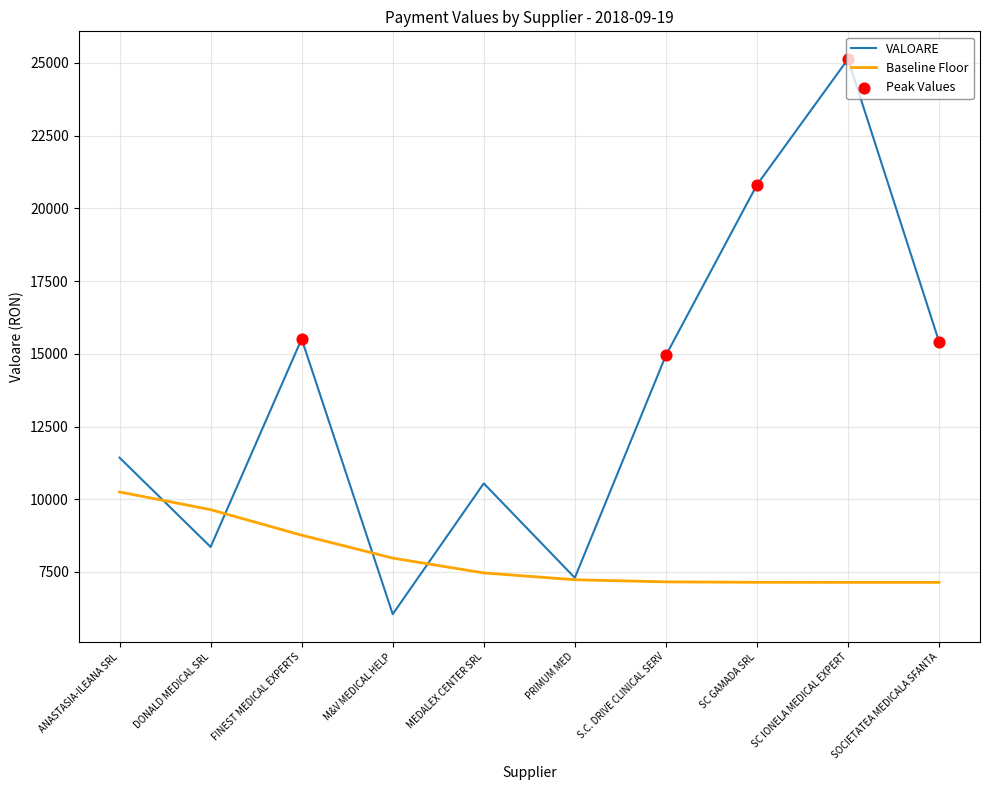

Which series has the widest spread of values?

VALOARE